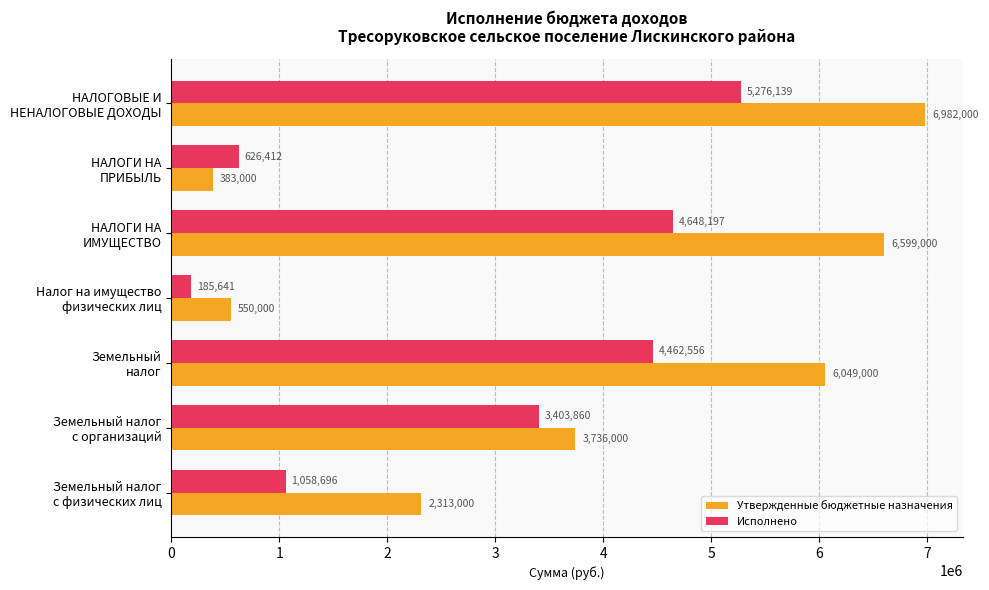

Which series has the largest total across all categories?

Утвержденные бюджетные назначения